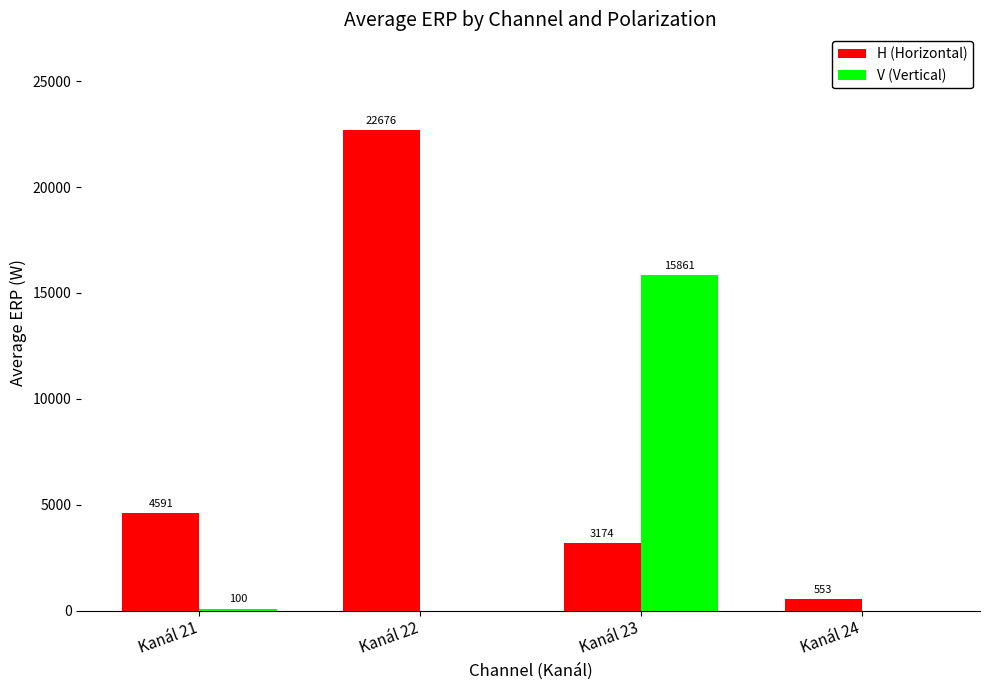

Where is H (Horizontal) nearest to the value 11614?

Kanál 21